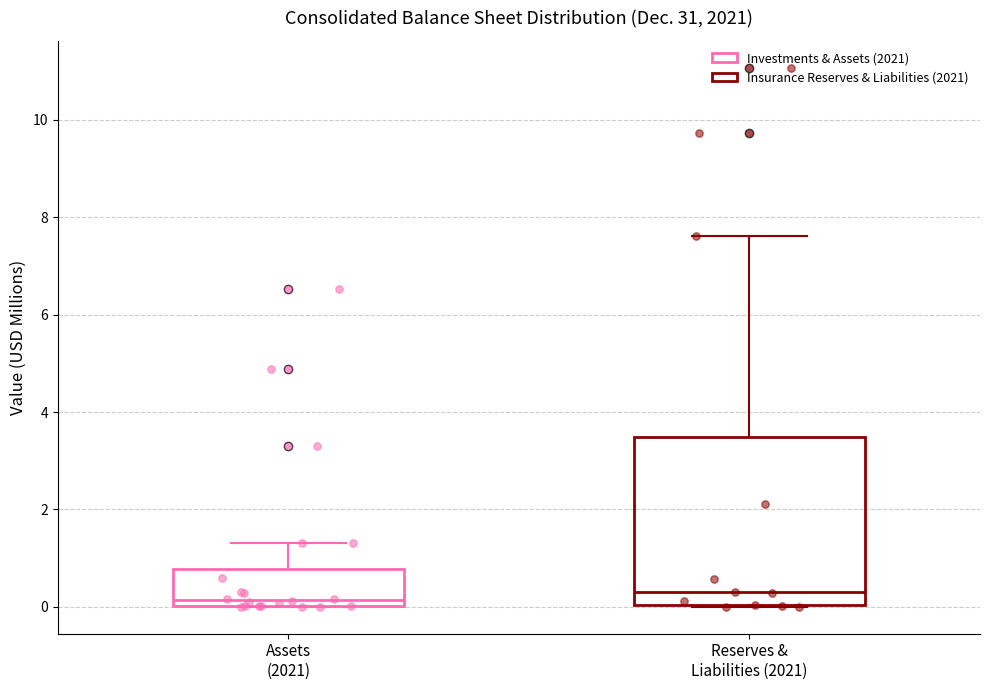

Which box is the tallest, from its lower edge to its upper edge?

Reserves & Liabilities (2021)